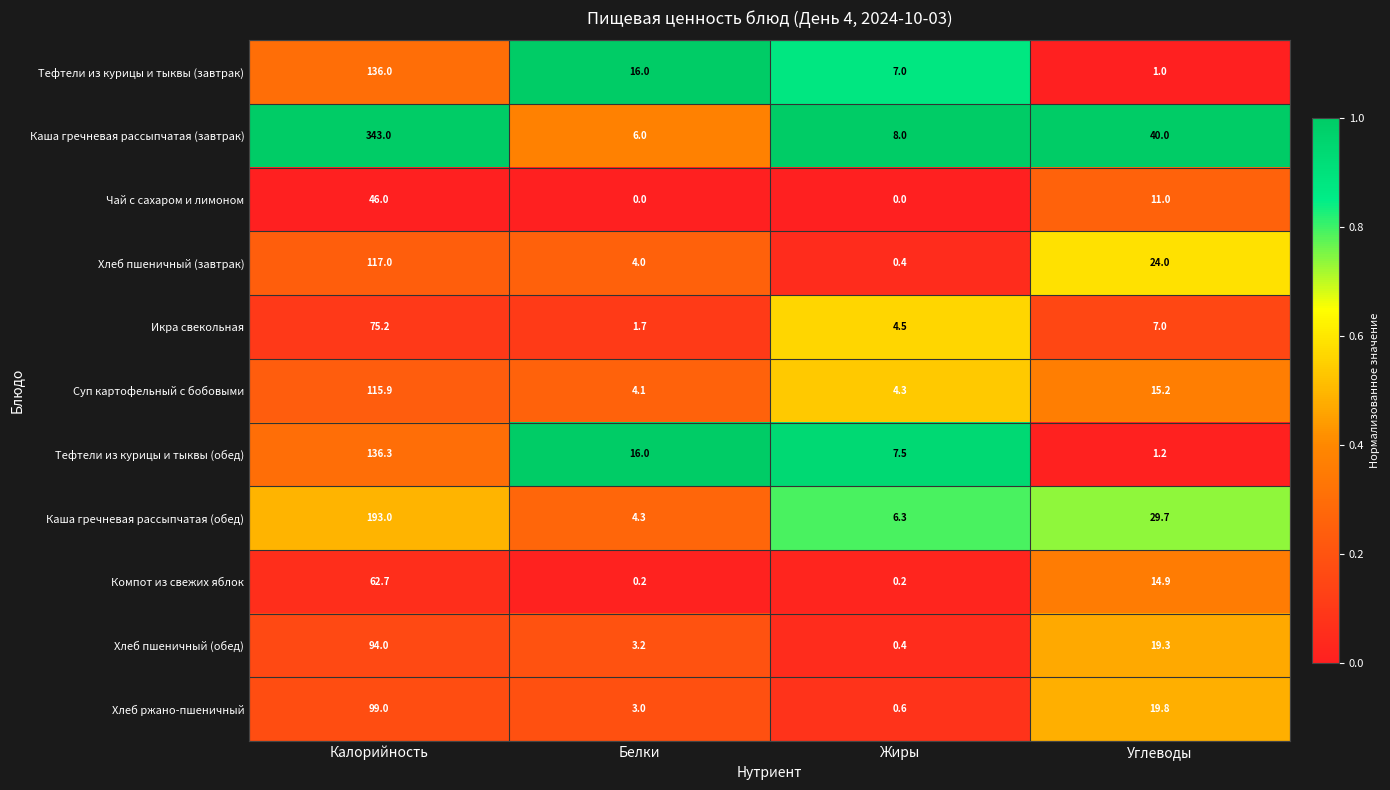

What is the difference between the second highest and second lowest values in the Суп картофельный с бобовыми series?

10.9